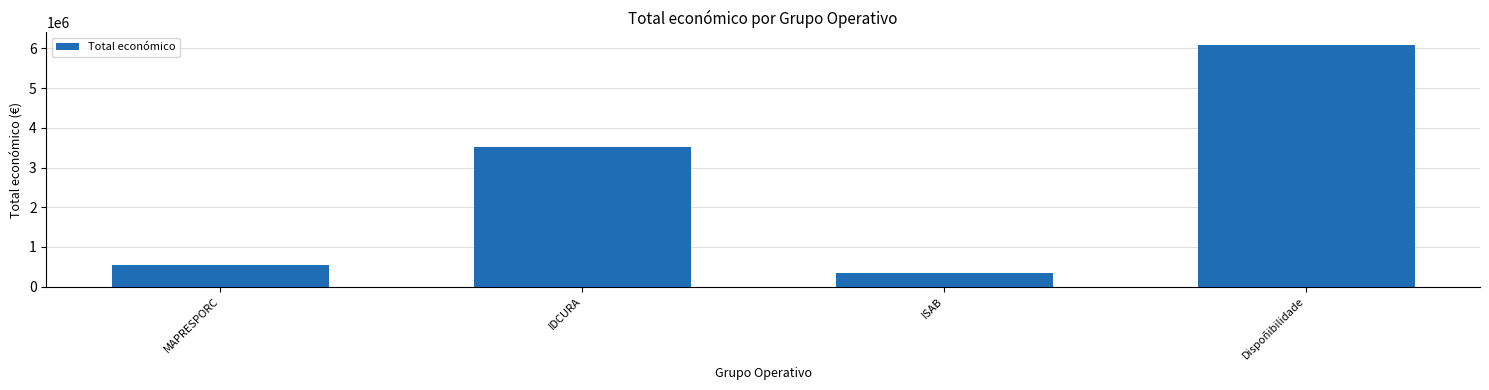

What is the approximate value at Dispoñibilidade?

6097171